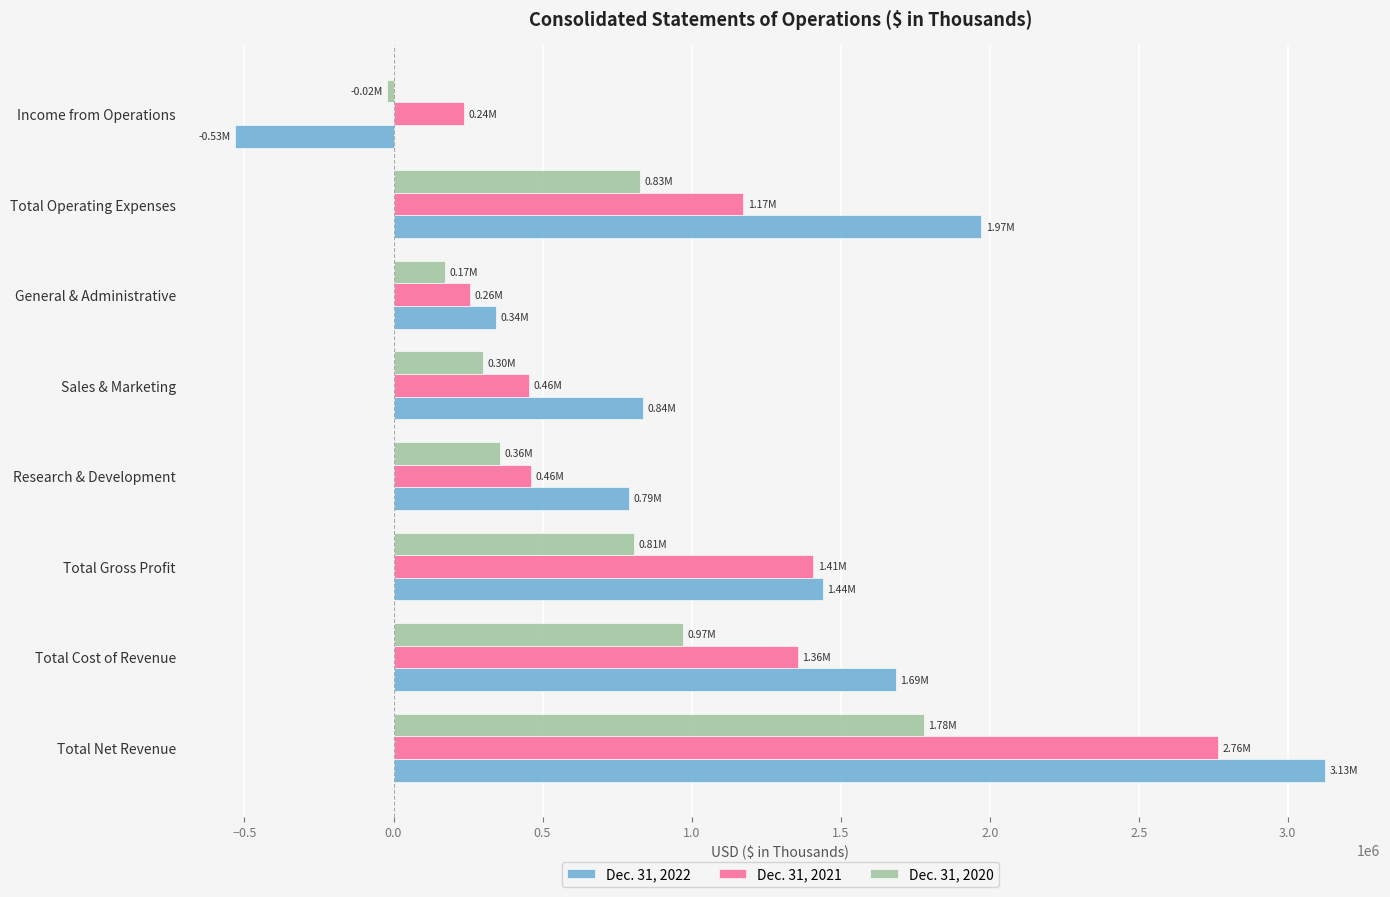

At how many categories does at least one series exceed 984634?

4